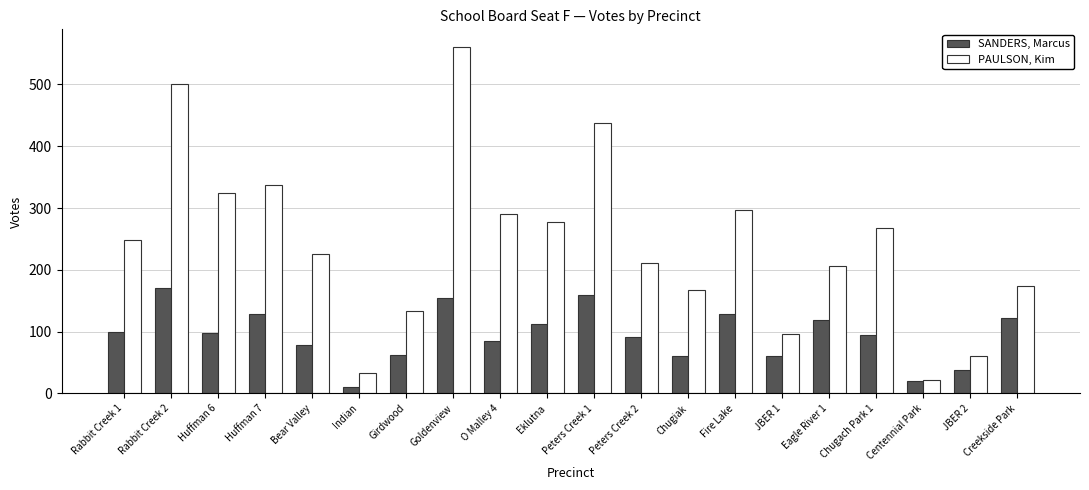

List the series in order of their overall mean, lowest first.

SANDERS, Marcus, PAULSON, Kim